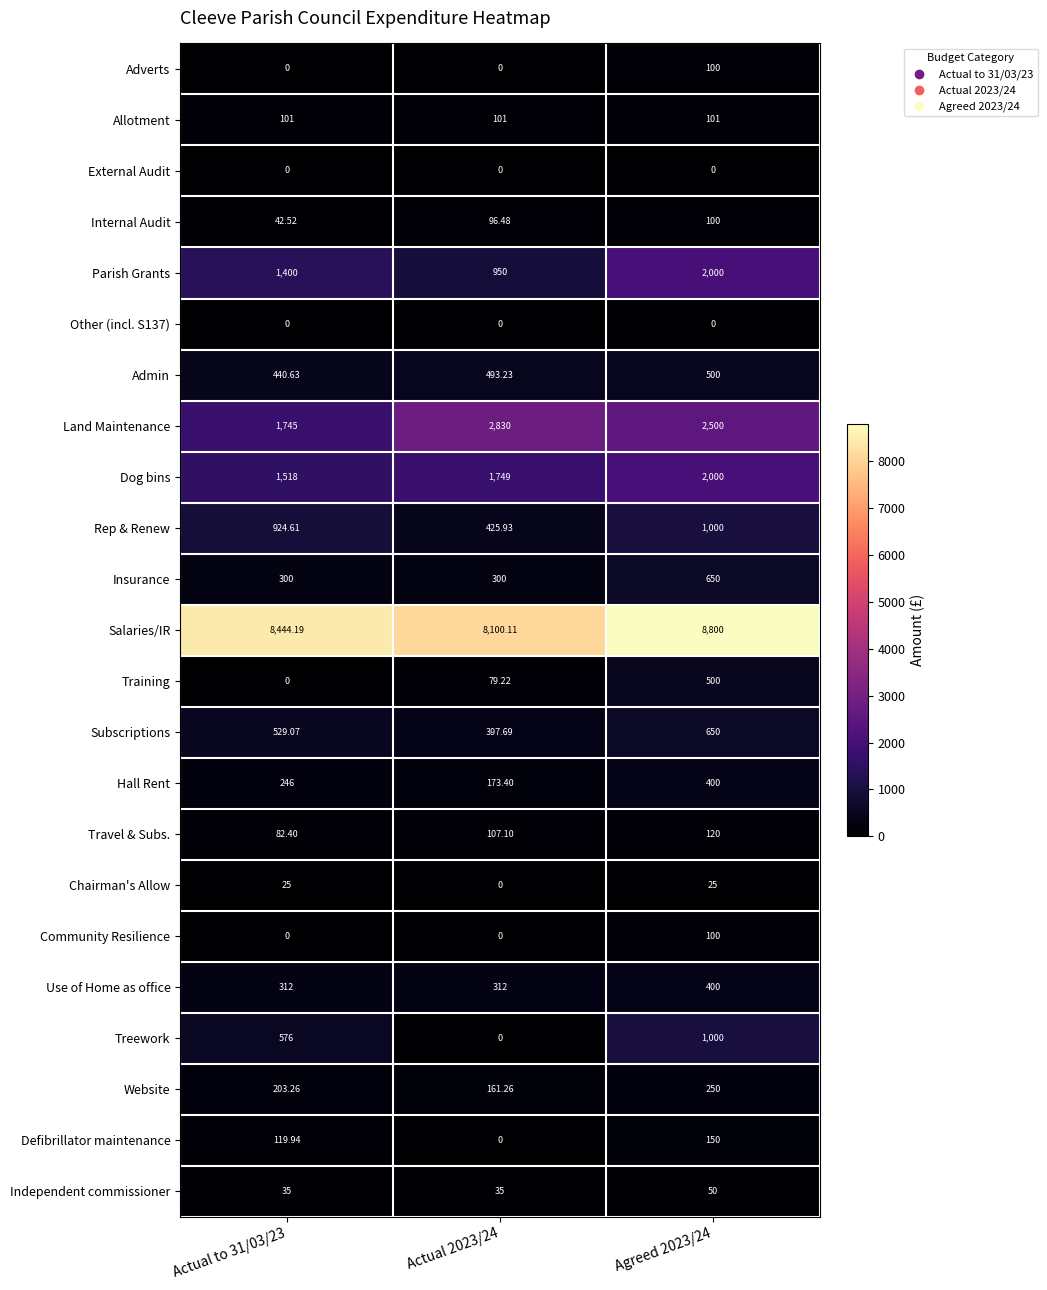

Is the value of Admin at Agreed 2023/24 greater than the value of Internal Audit at Actual to 31/03/23?

Yes